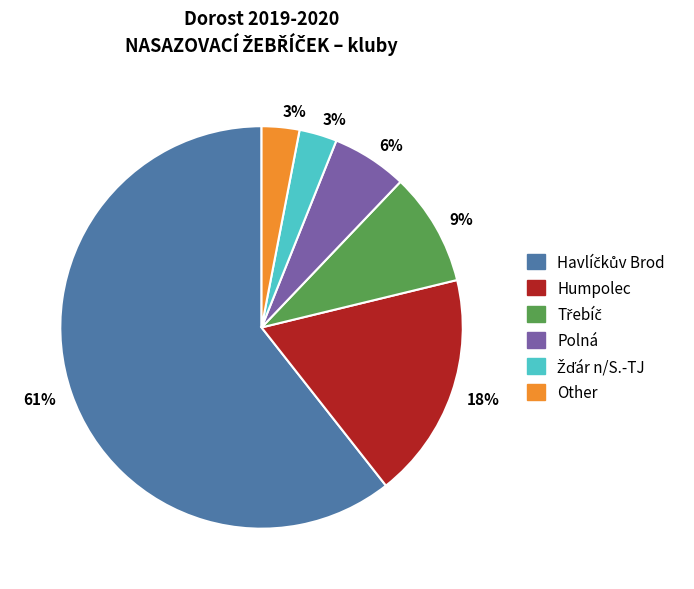

Does any single category account for the majority?

Yes